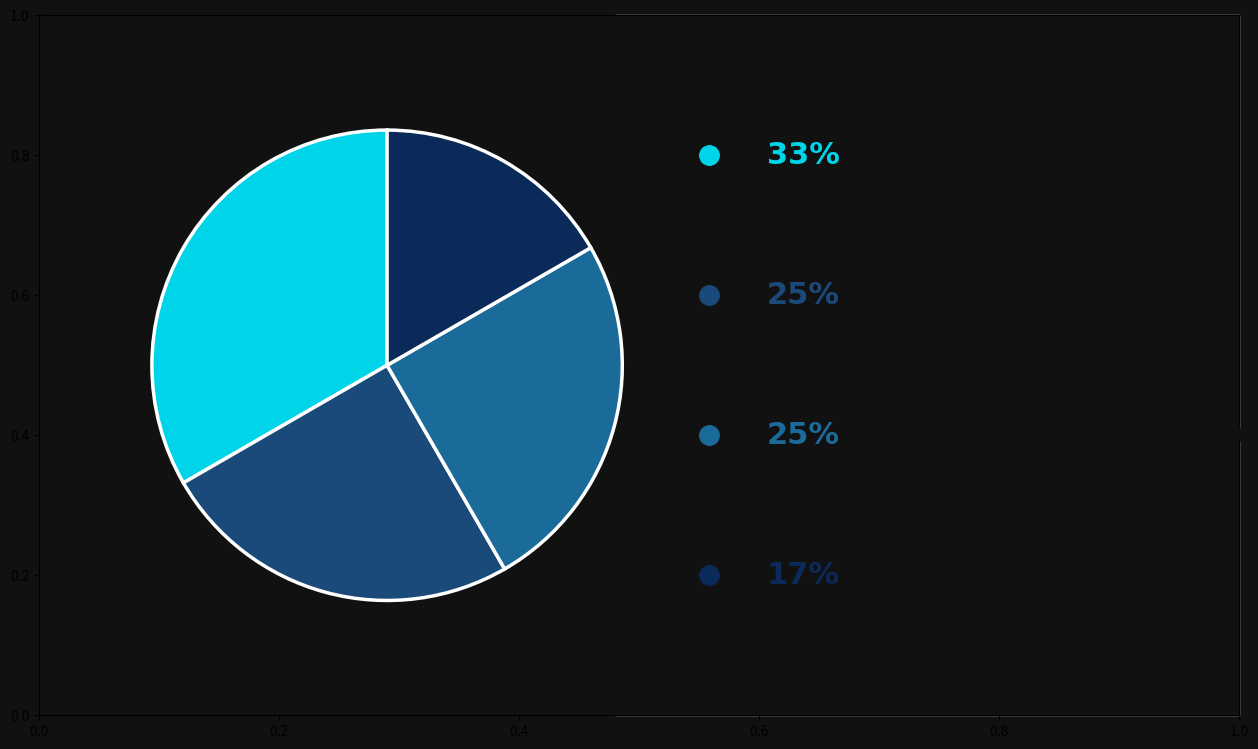

Does any single category account for the majority?

No